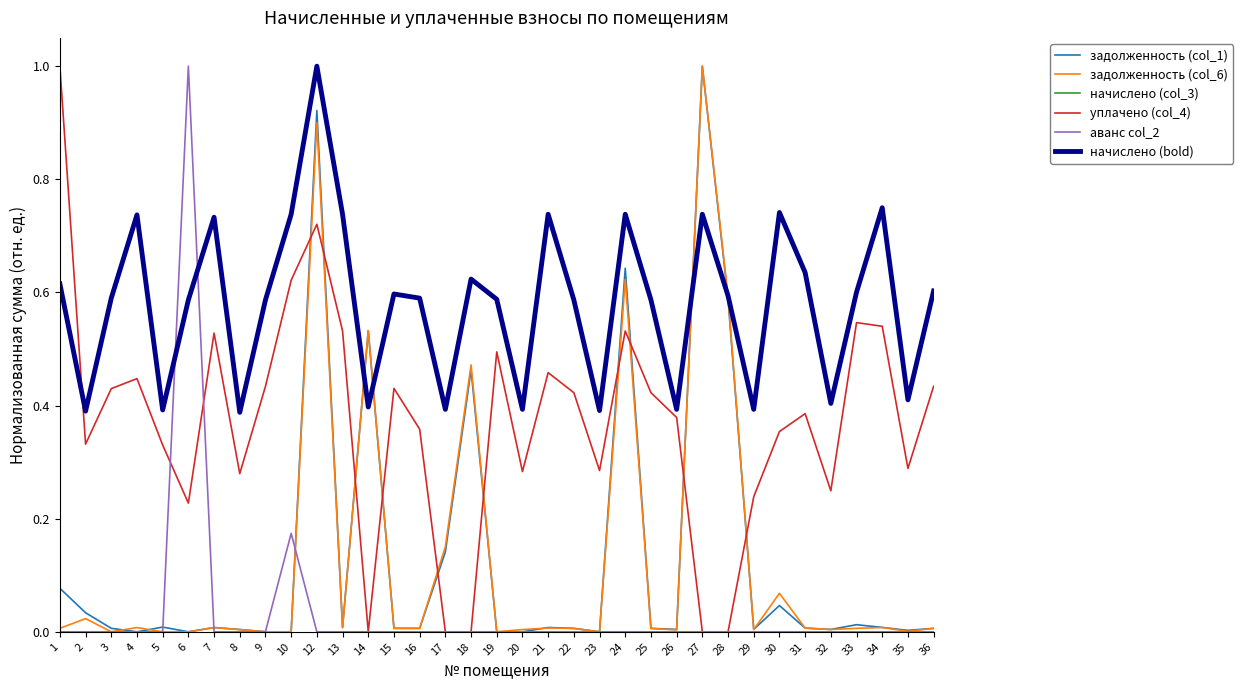

The value of задолженность (col_6) at 16 is 0.0. True or false?

True